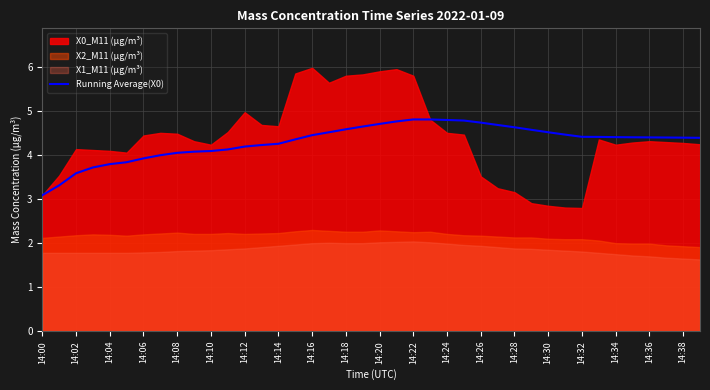

What is the minimum value for Running Average(X0)?

3.1